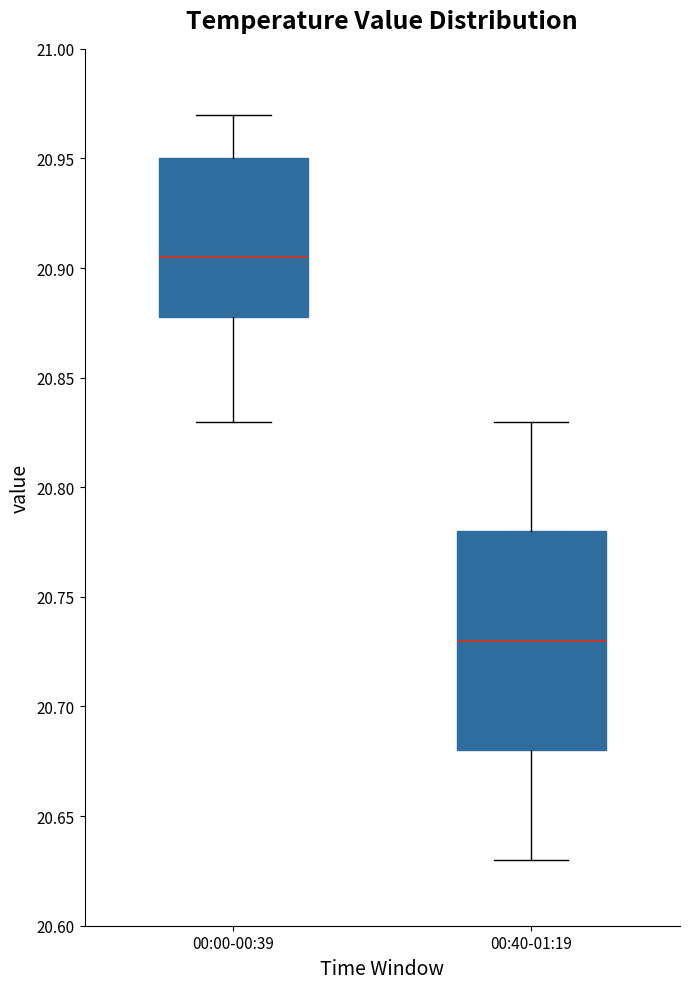

Where is the upper edge of the box for 00:00-00:39 on the y-axis? The values are not printed on the chart, so give them approximately, as read against the axis.

20.950